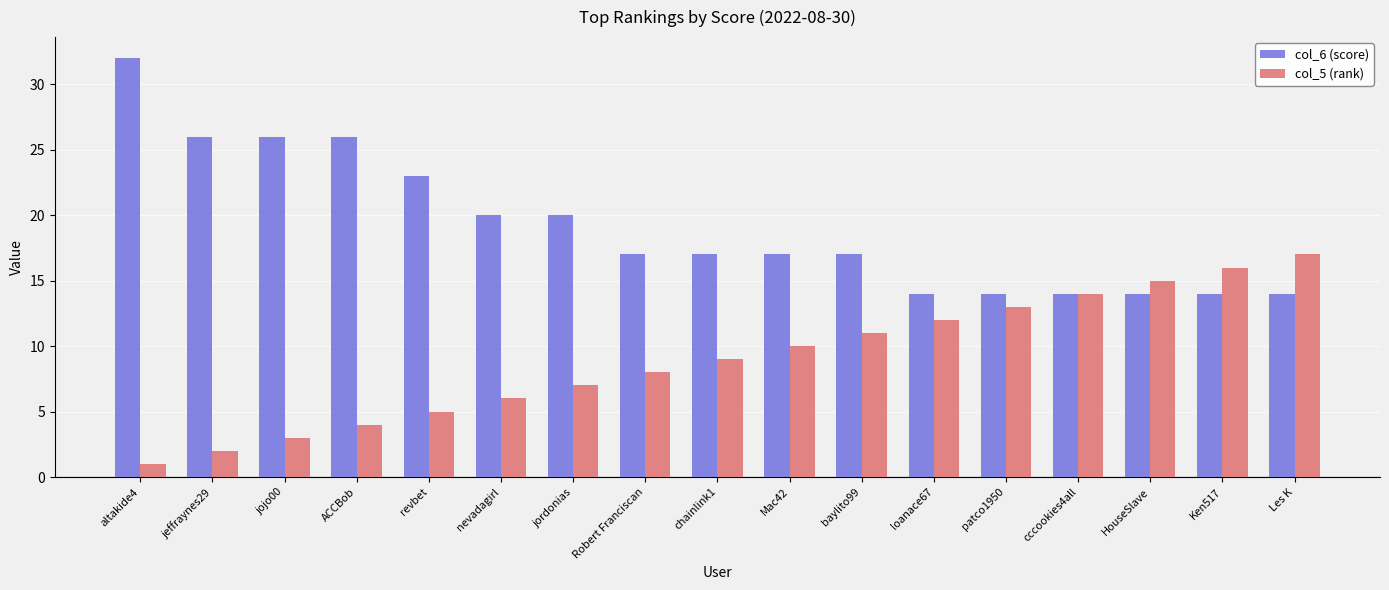

Rank the series at jeffraynes29 from lowest to highest value.

col_5 (rank), col_6 (score)